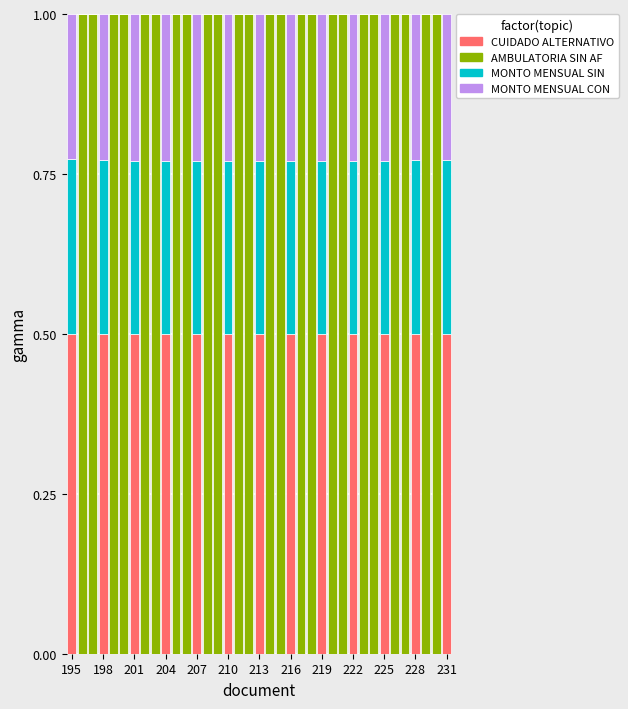

What is the sum of all CUIDADO ALTERNATIVO values?

6.5